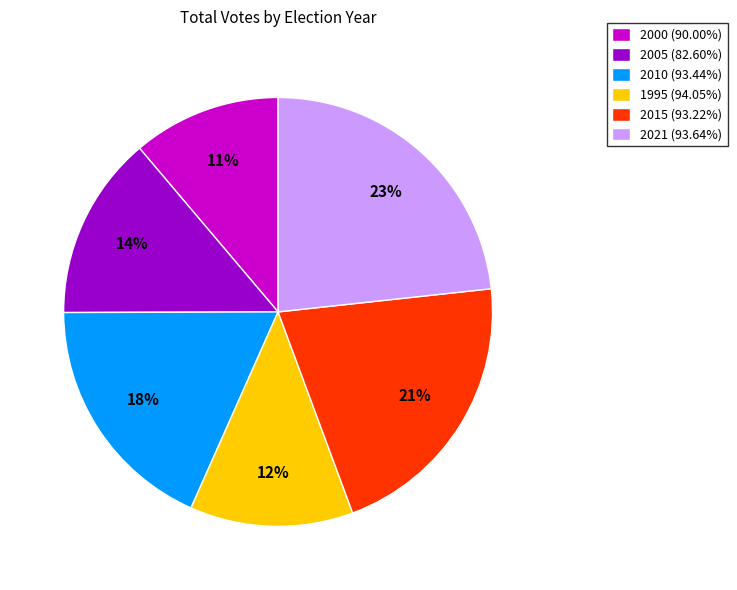

To the nearest percent, what is the difference between the 2000 (90.00%) and 2021 (93.64%) slice percentages?

12%